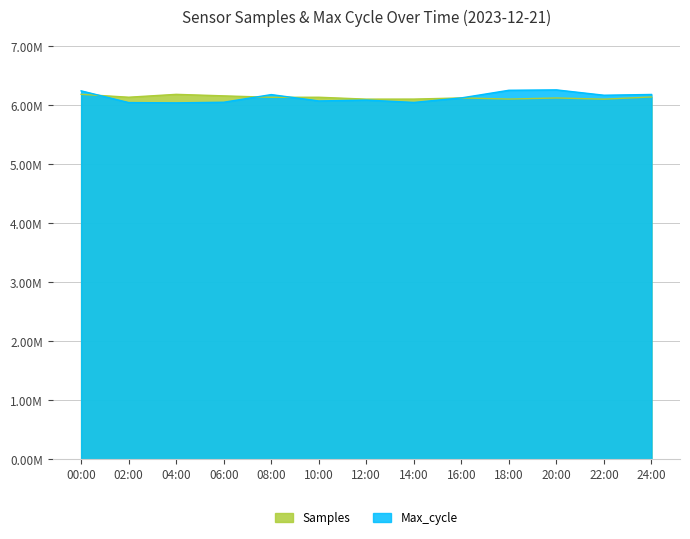

What is the label of the 7th point from the left?

12:00